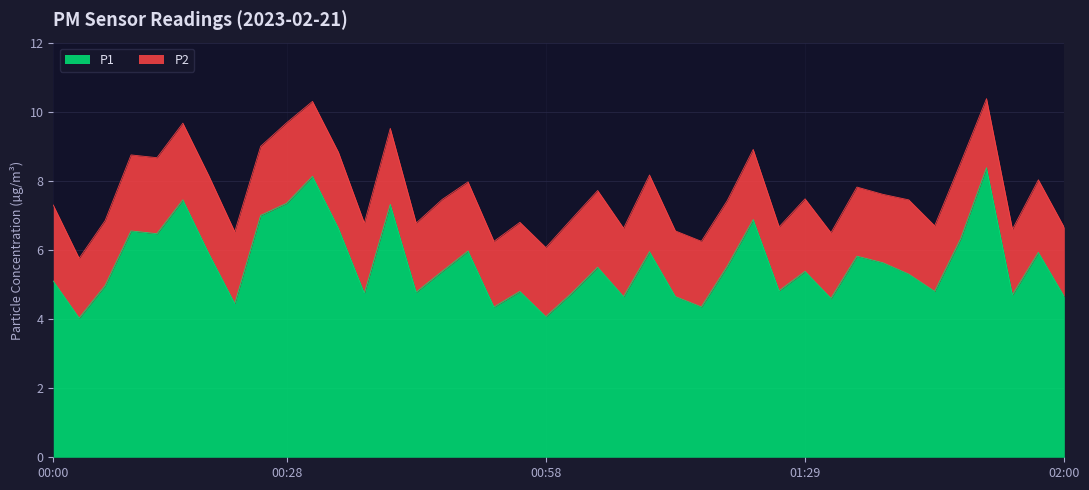

What is the label of the 29th point from the left?

01:26